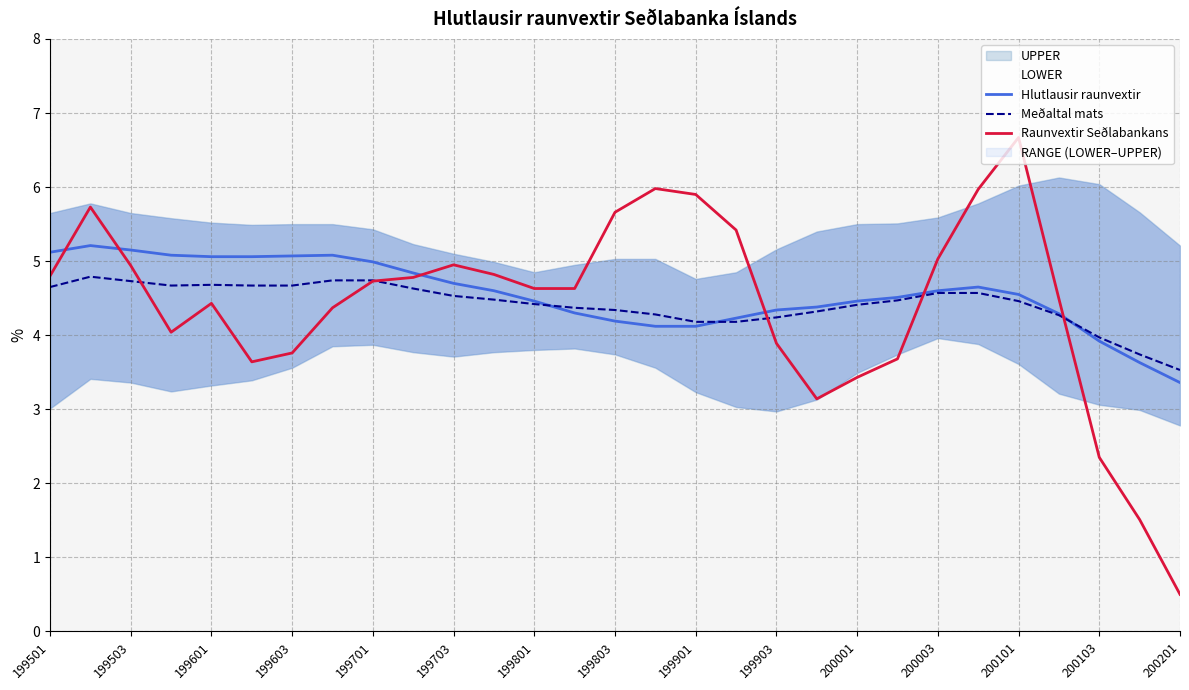

What is the difference between the maximum and minimum values in the Raunvextir Seðlabankans series?

6.2